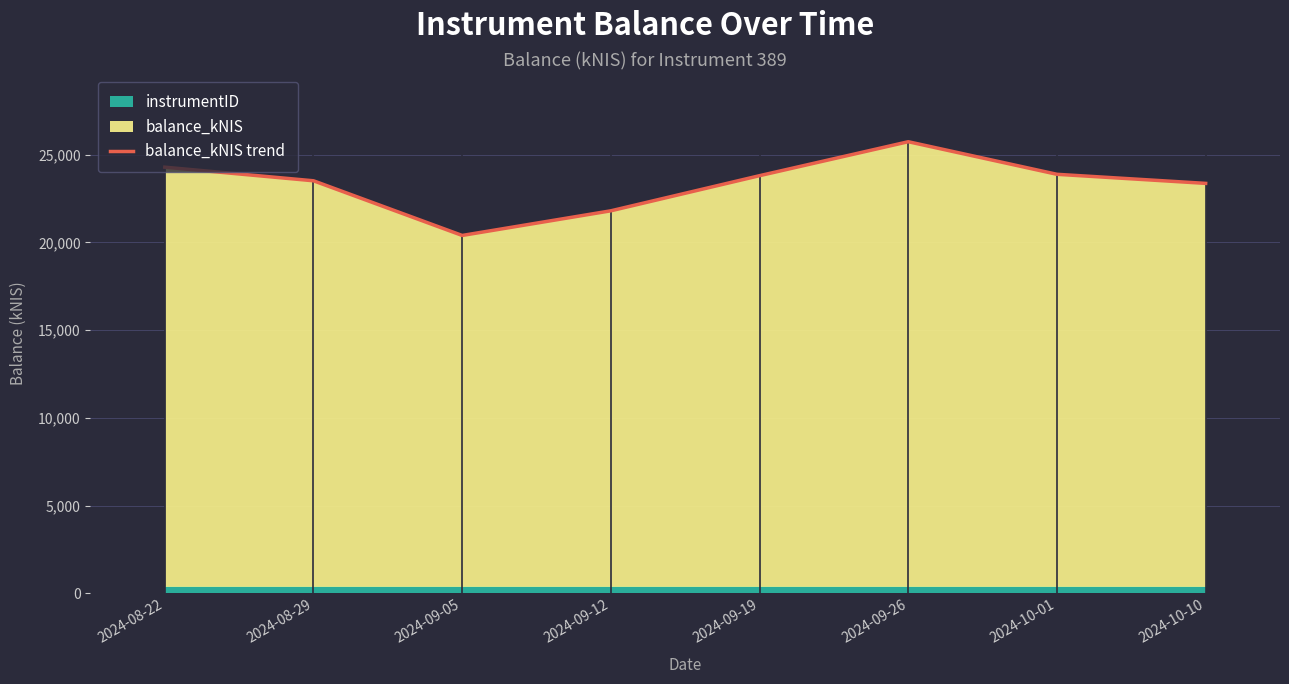

How many values exceed 23805?

4